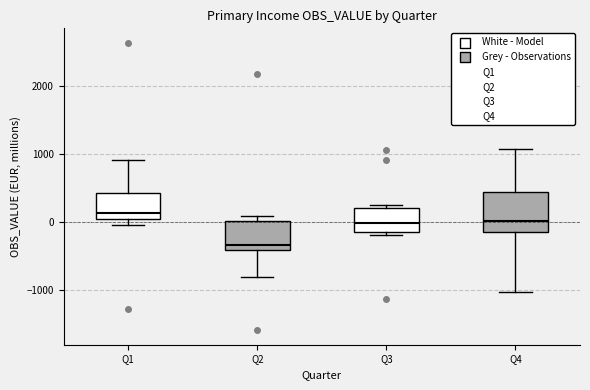

Where does the median line of the box for Q3 sit on the y-axis? The values are not printed on the chart, so give them approximately, as read against the axis.

0